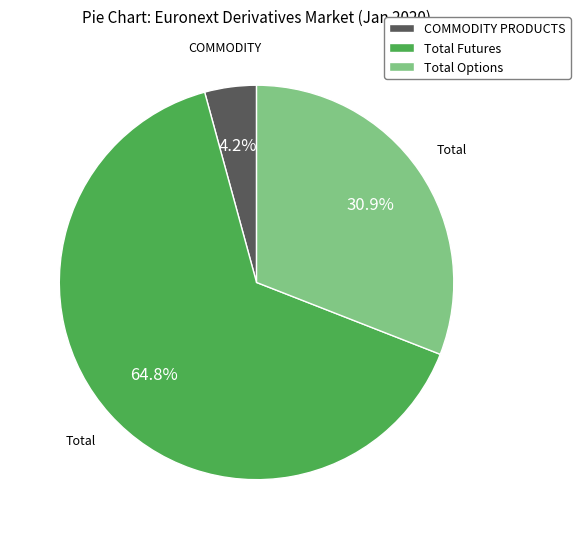

What percentage is the Total Options slice, to the nearest percent?

31%